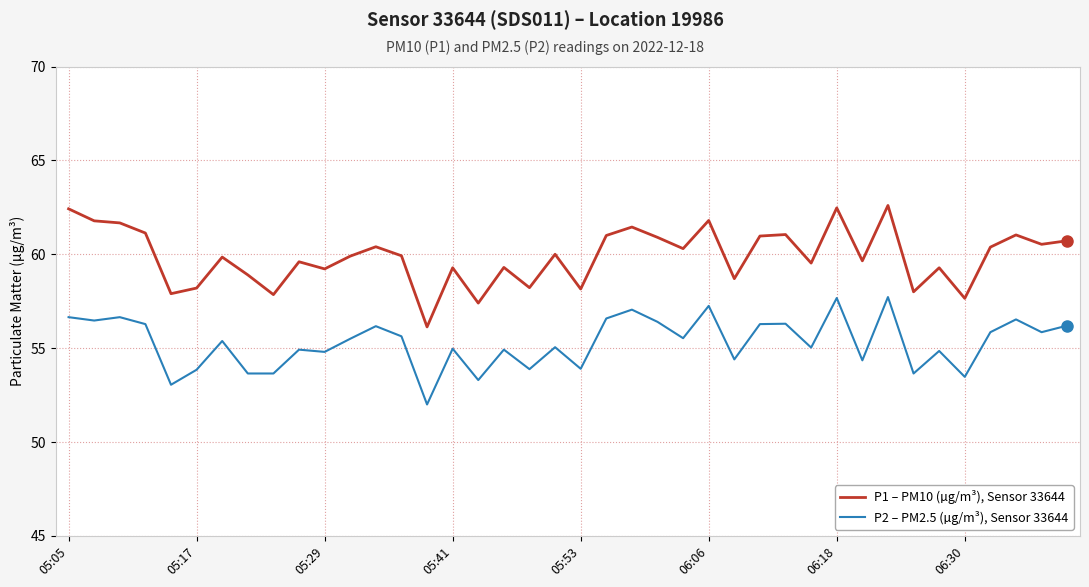

What is the difference between the maximum and second lowest values in the P2 – PM2.5 (µg/m³), Sensor 33644 series?

4.7